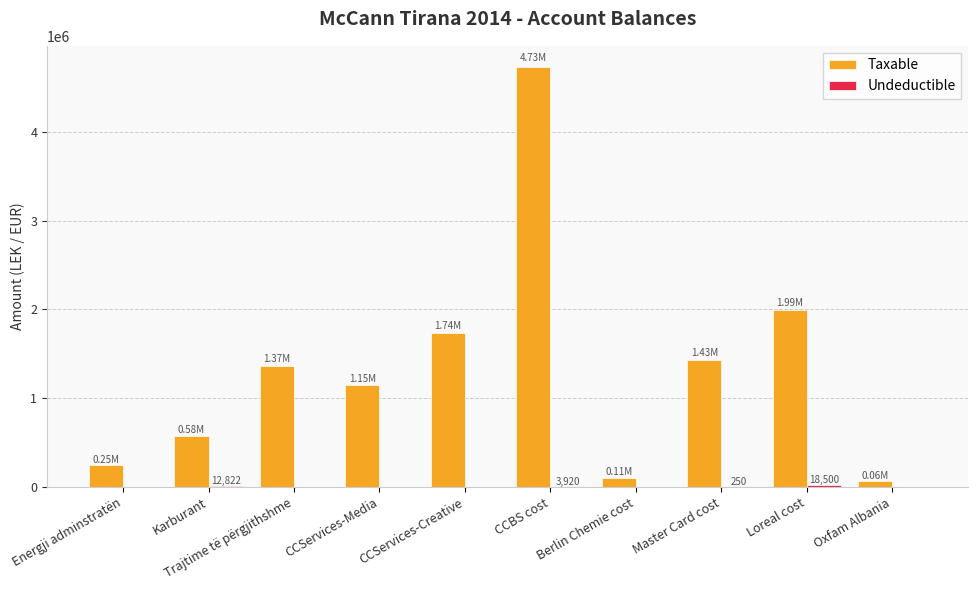

What is the total value across all series at CCServices-Media?

1149043.7